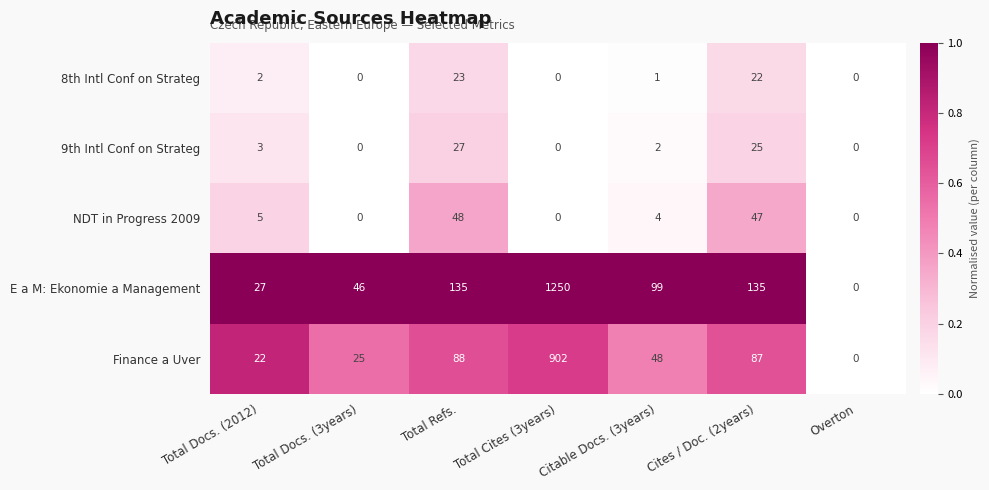

Which series has the largest total across all categories?

E a M: Ekonomie a Management